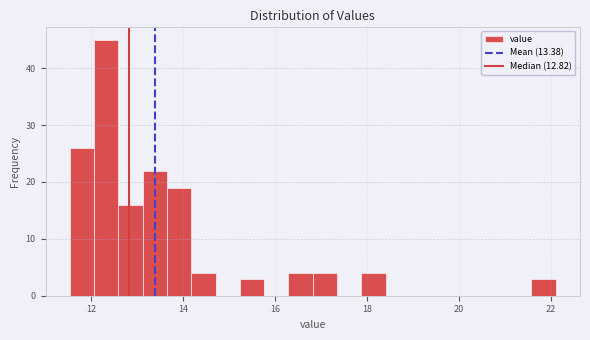

Read against the x-axis, roughly where is the centre of the tallest bar?

12.4